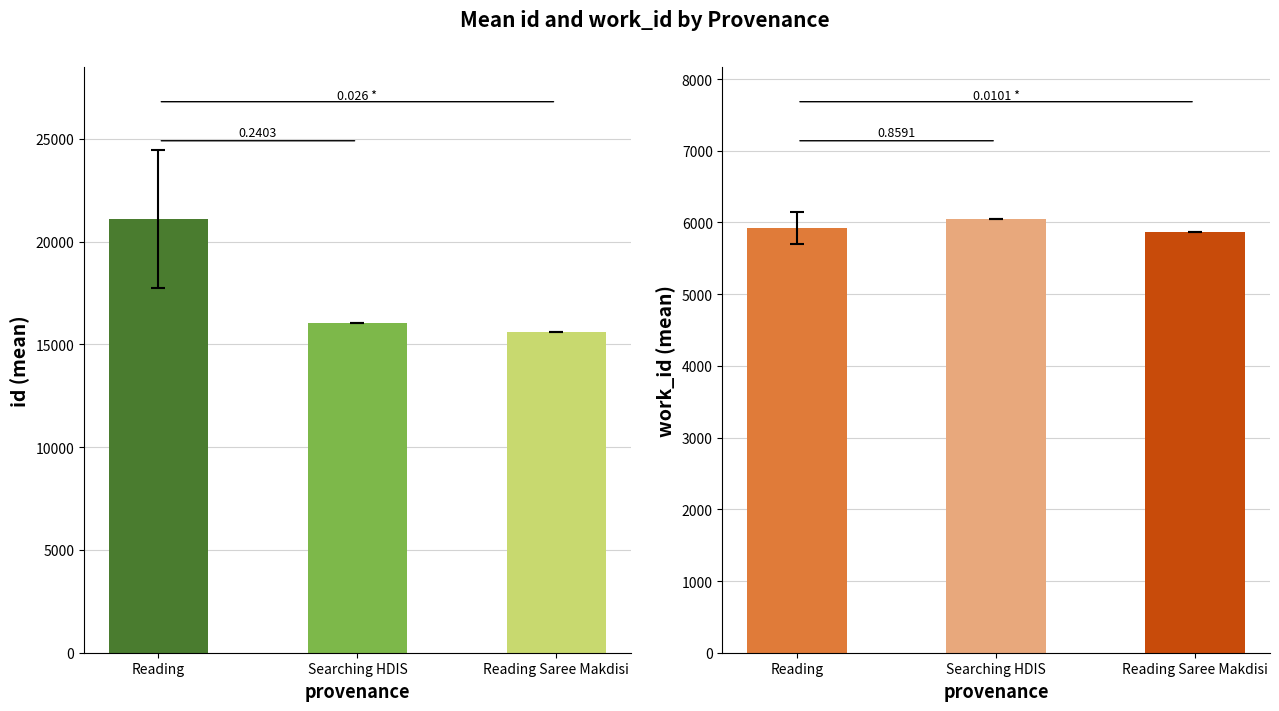

How many bars are there in total?

6